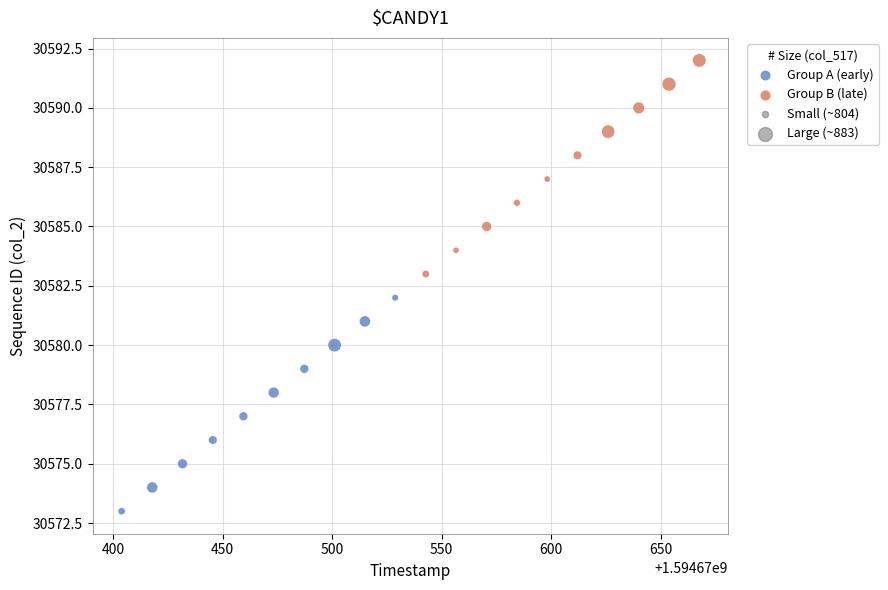

Which series reaches the maximum Y coordinate?

Group B (late)